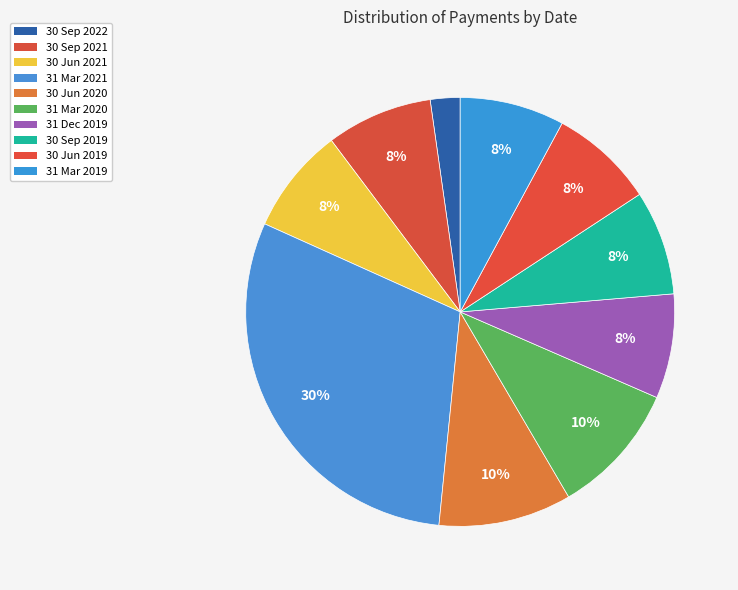

To the nearest percent, what portion does 31 Dec 2019 represent?

8%